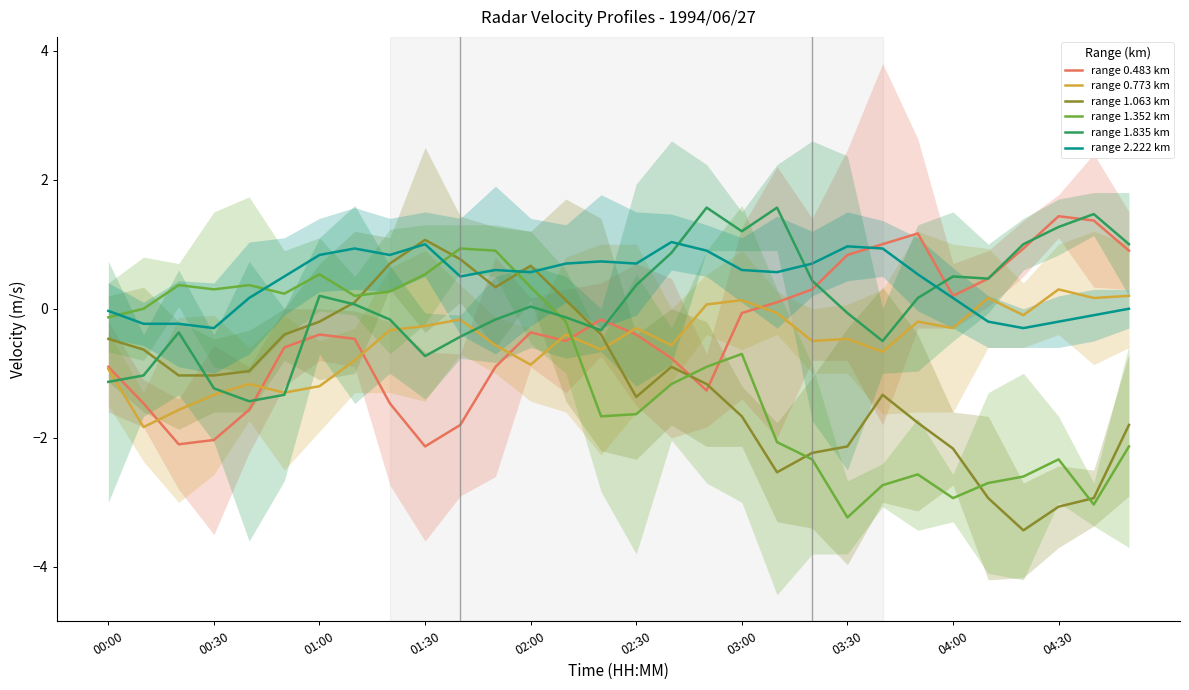

The value of range 2.222 km at 13 is 1.2. True or false?

False